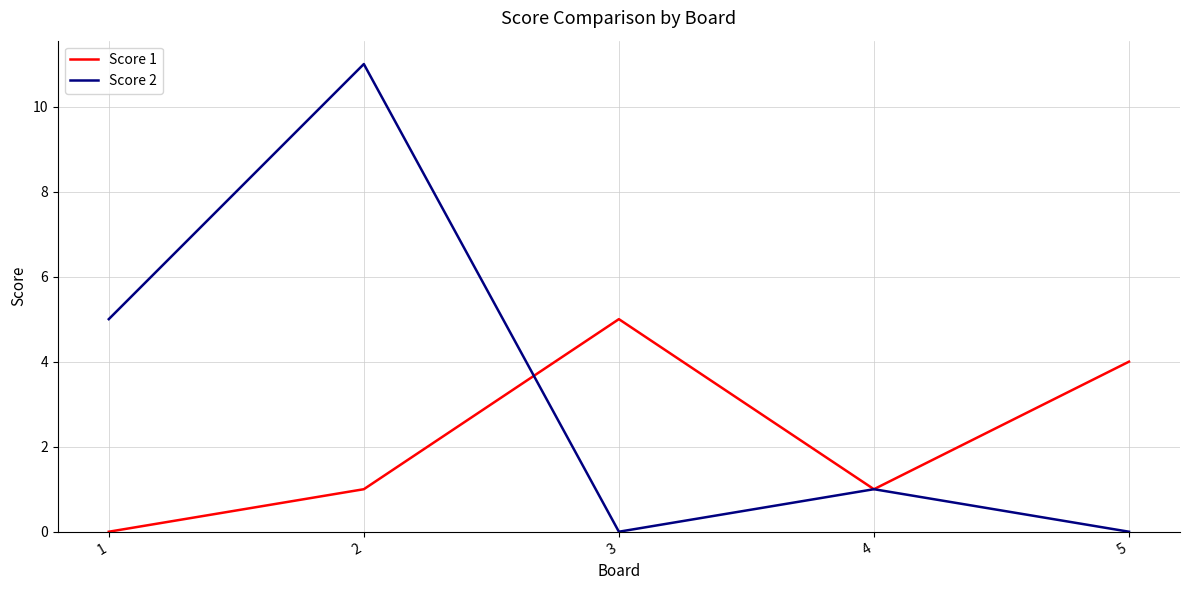

What is the difference between the maximum and minimum values in the Score 2 series?

11